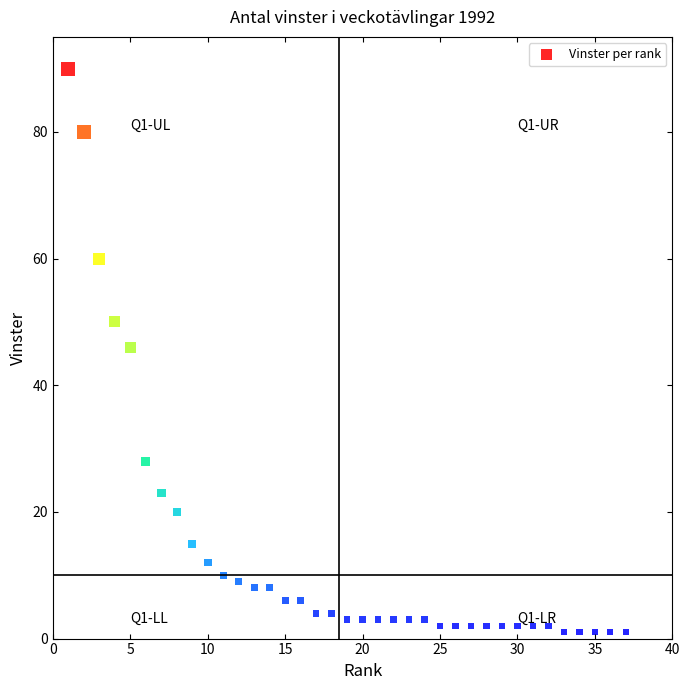

What is the range of X values (max minus min)?

36